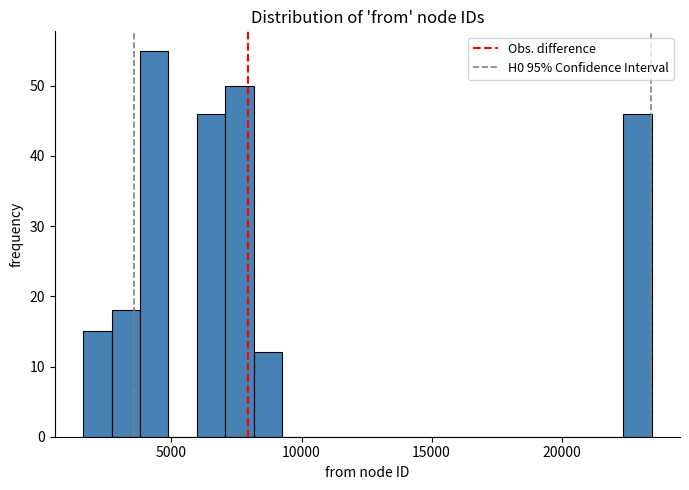

Around what value on the x-axis is the tallest bar? Give the approximate position of its centre, as read against the axis.

4500